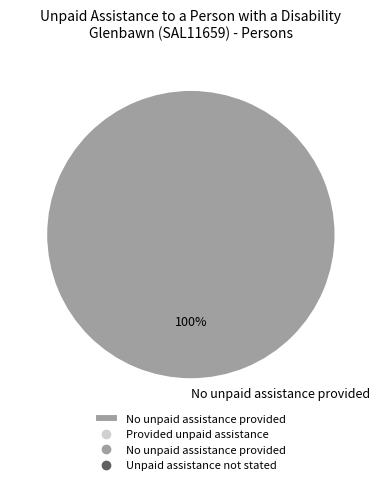

Count the number of slices in the pie.

1